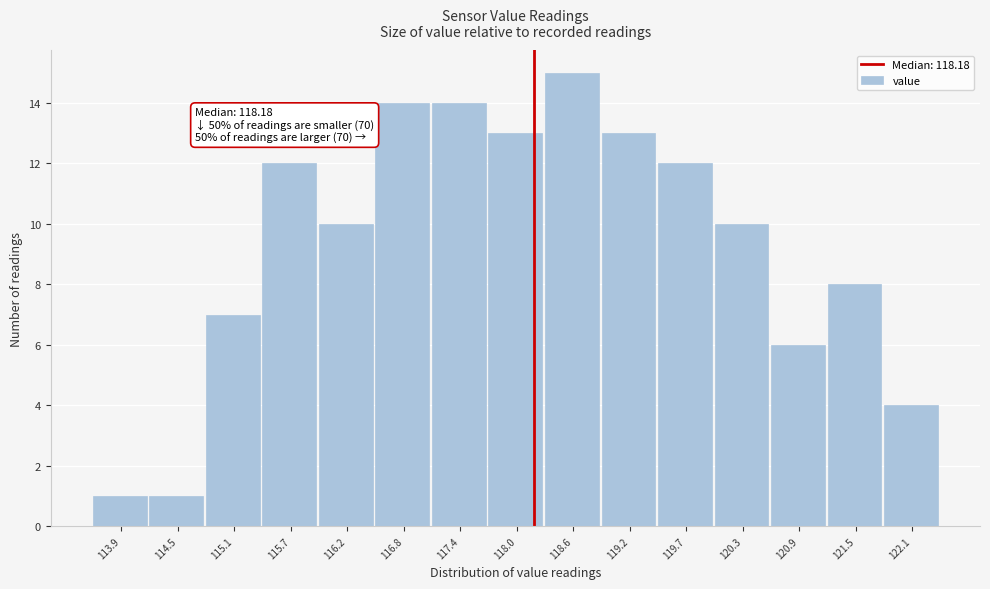

Over which range of the x-axis is the bar tallest?

118.3 to 118.9